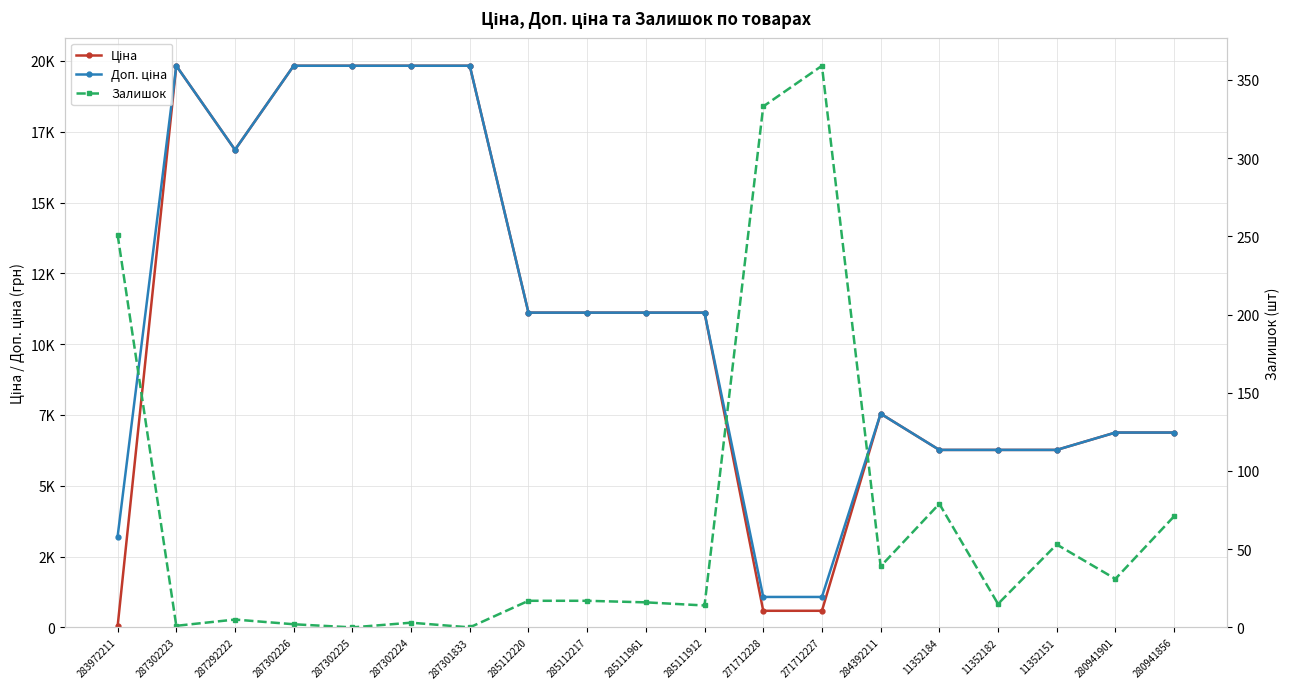

Which series has the largest range (max minus min)?

Ціна